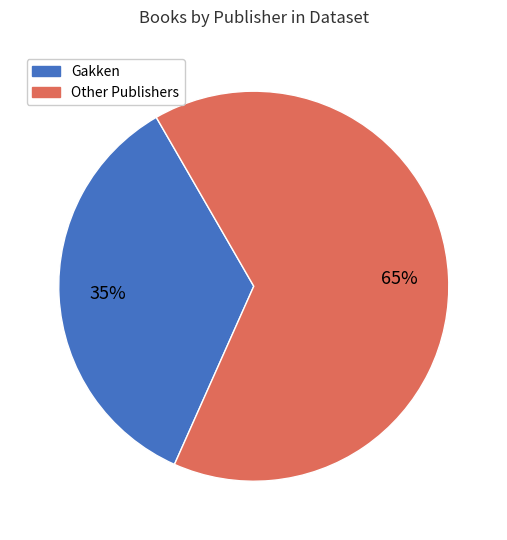

Is there a majority slice in this chart?

Yes